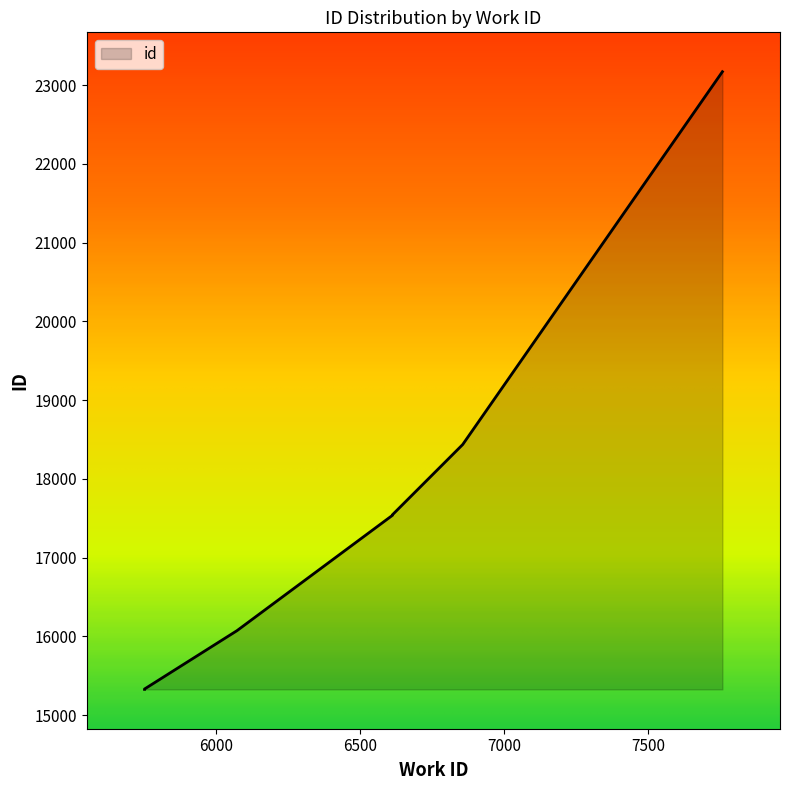

Which category has the highest value across all series?

7757